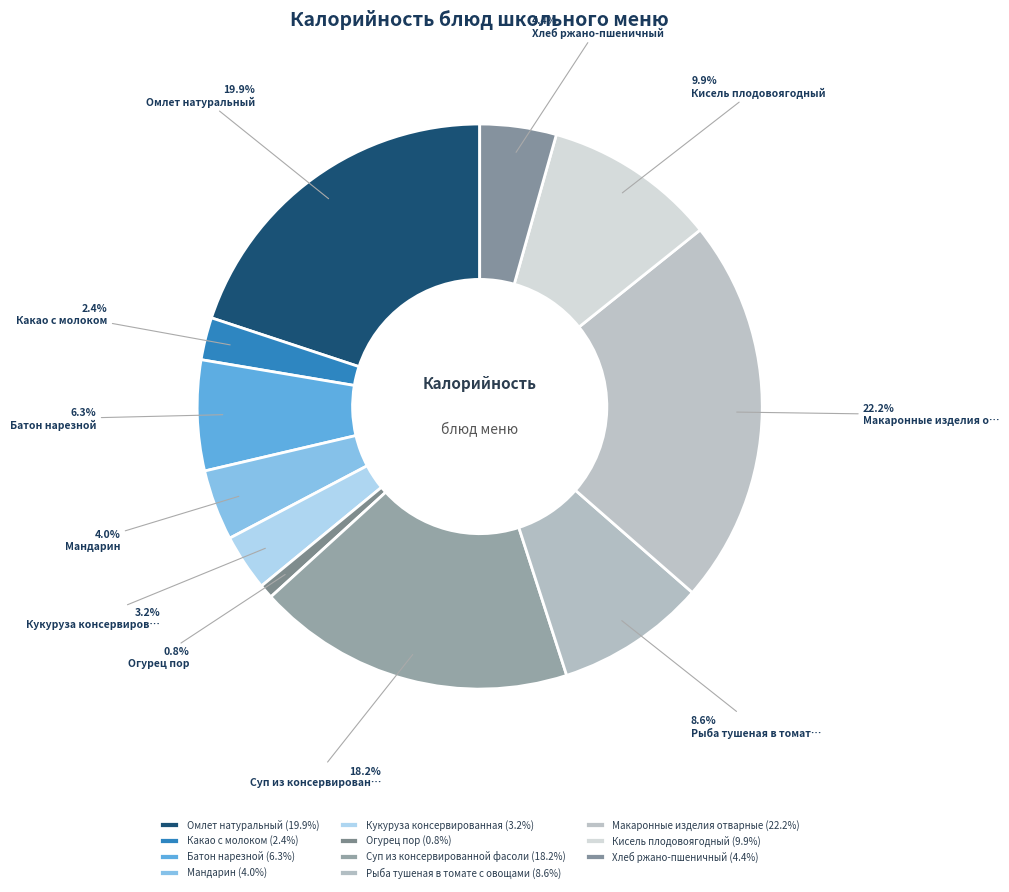

Count the number of slices in the pie.

11